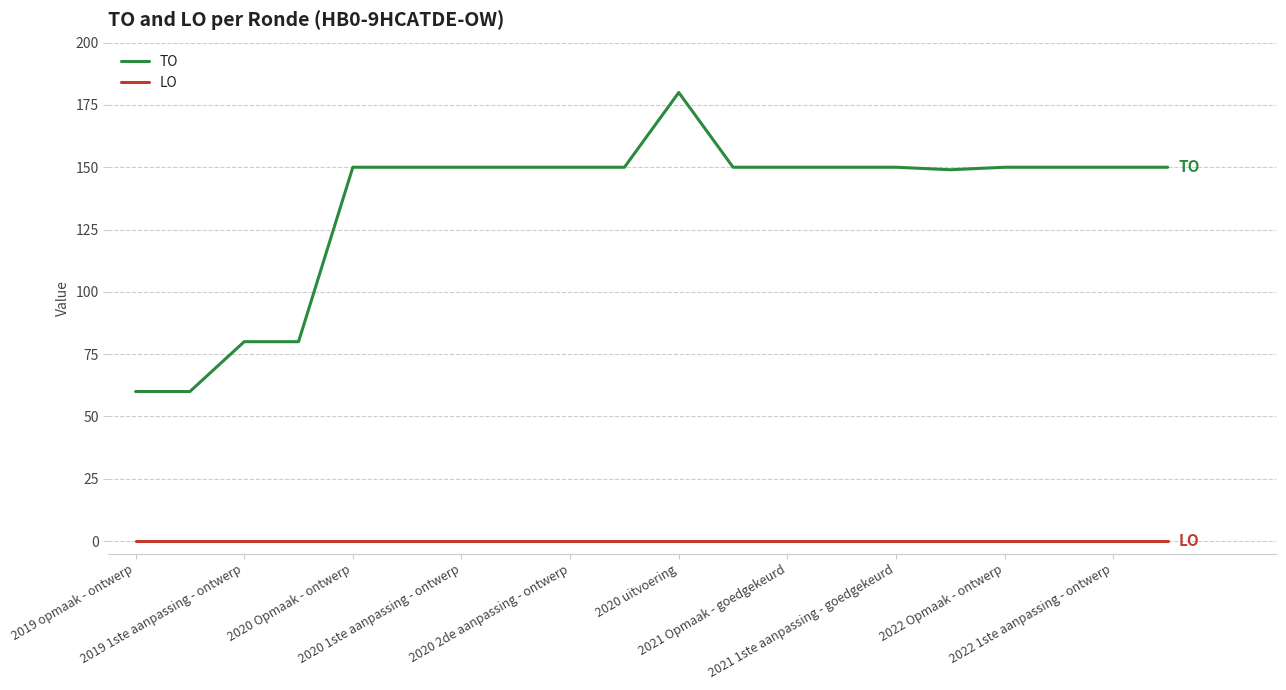

What is the greatest value displayed?

180